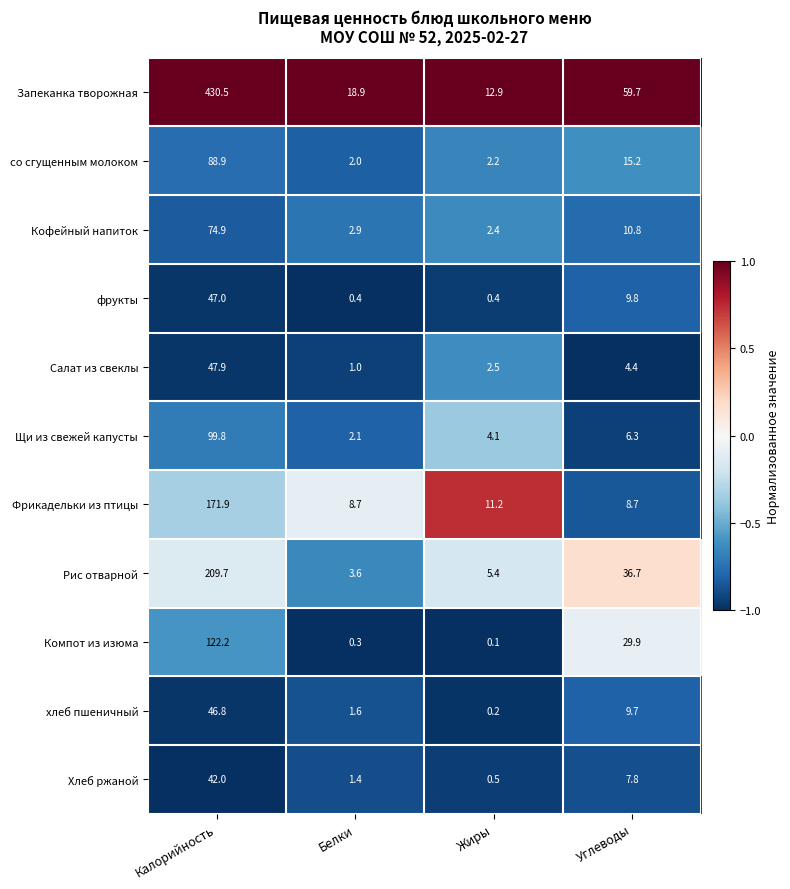

At how many categories does at least one series exceed 0?

4